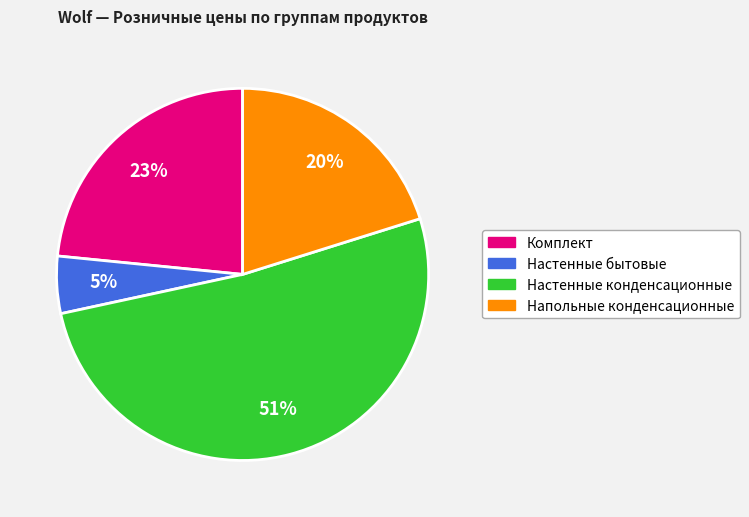

To the nearest percent, what is the average slice percentage?

25%